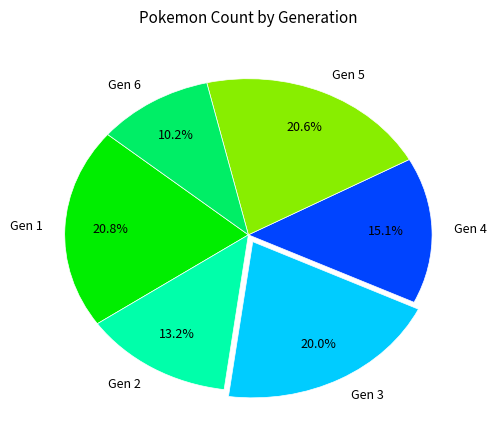

Count the number of slices in the pie.

6